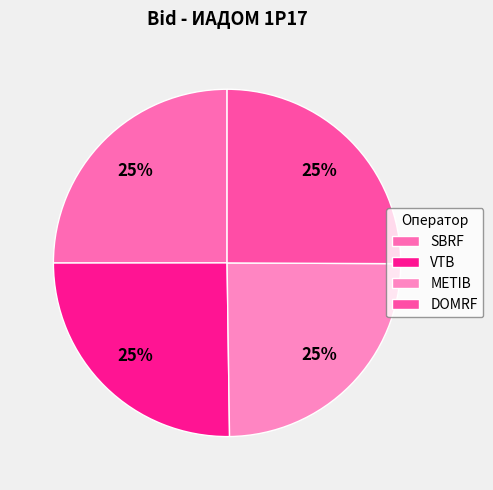

To the nearest percent, what is the average slice percentage?

25%